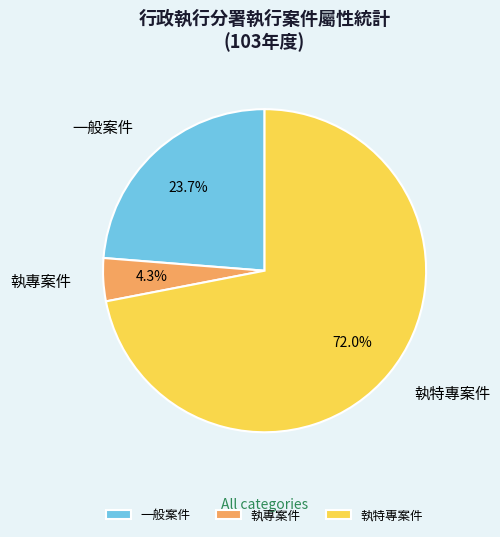

Is it true that 一般案件 is 9% of the pie?

False